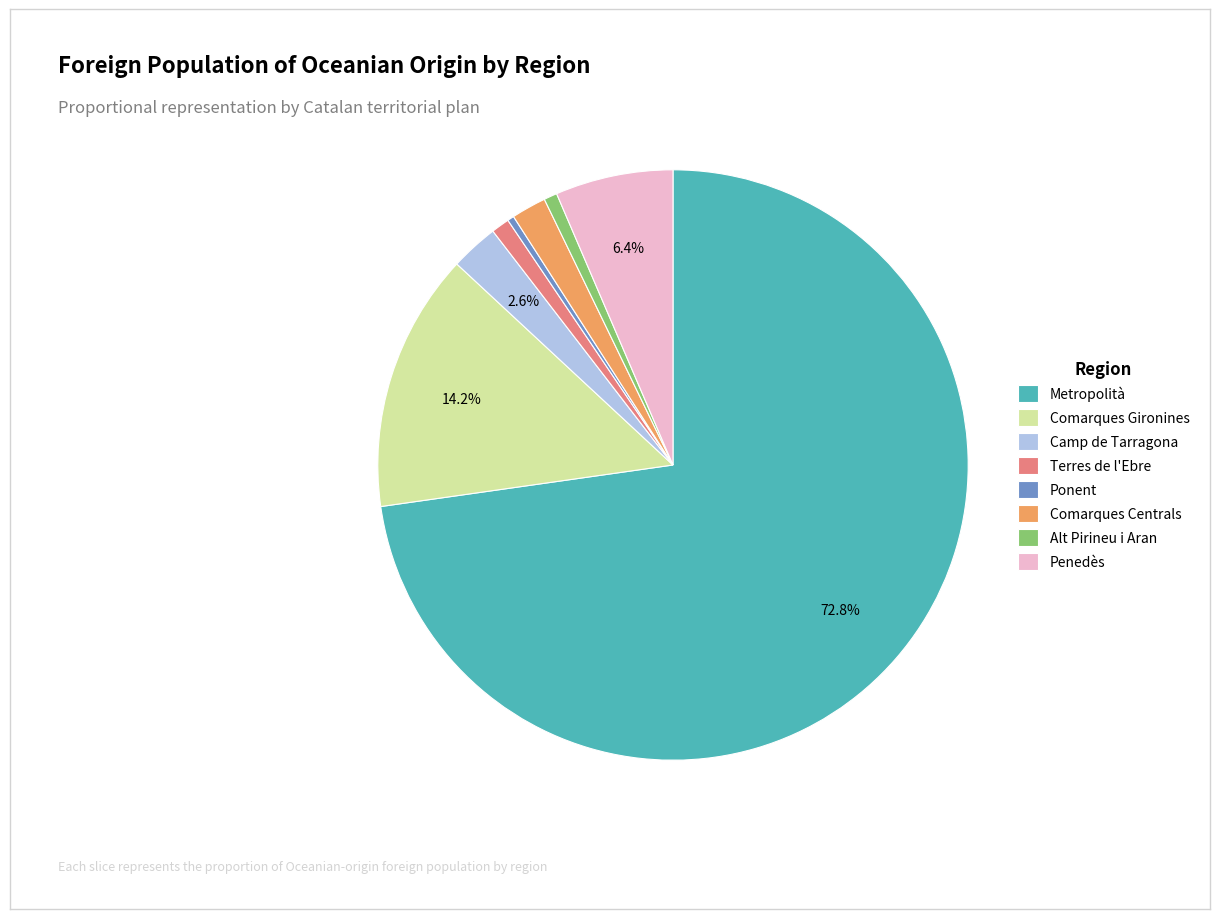

Combined, do Penedès and Alt Pirineu i Aran account for over 50%?

No